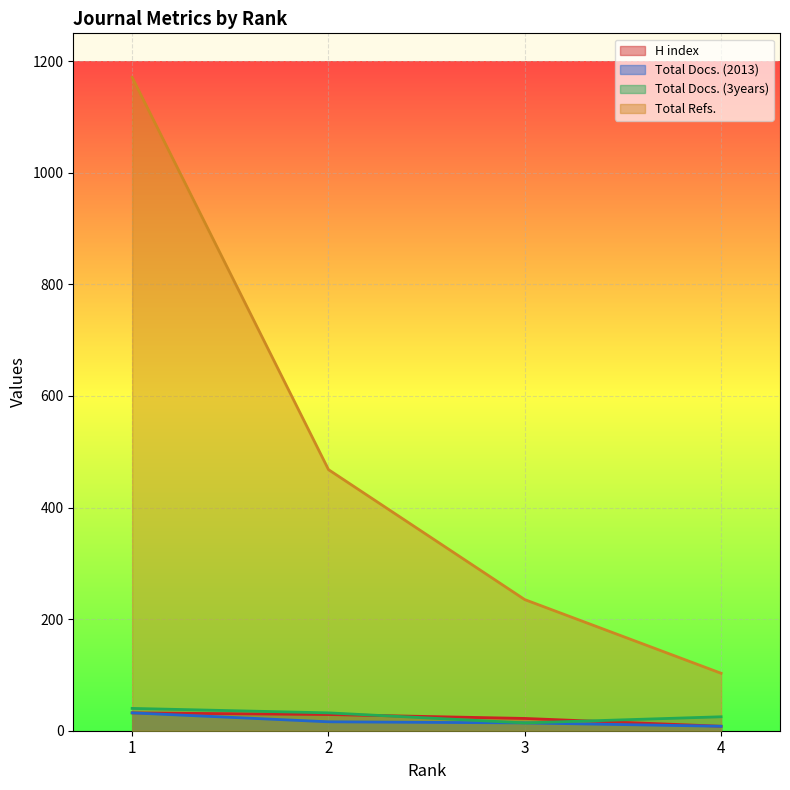

True or false: Total Docs. (3years) and Total Refs. intersect in this chart.

False